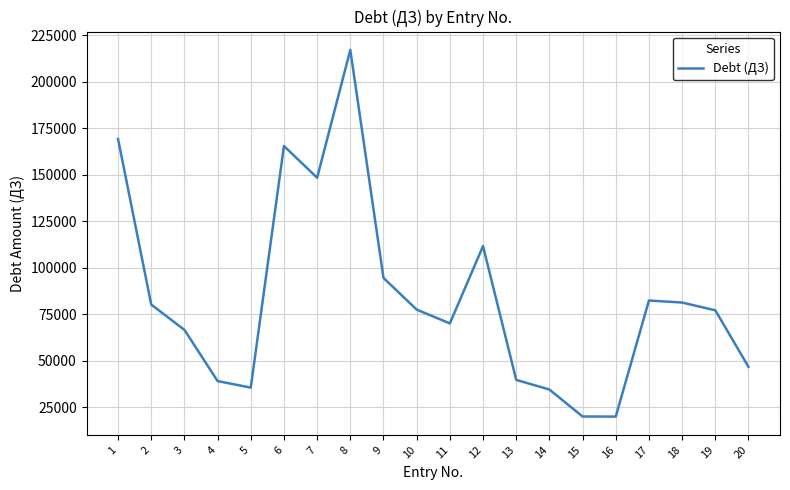

The chart shows a value of 389895.1 at 8. True or false?

False